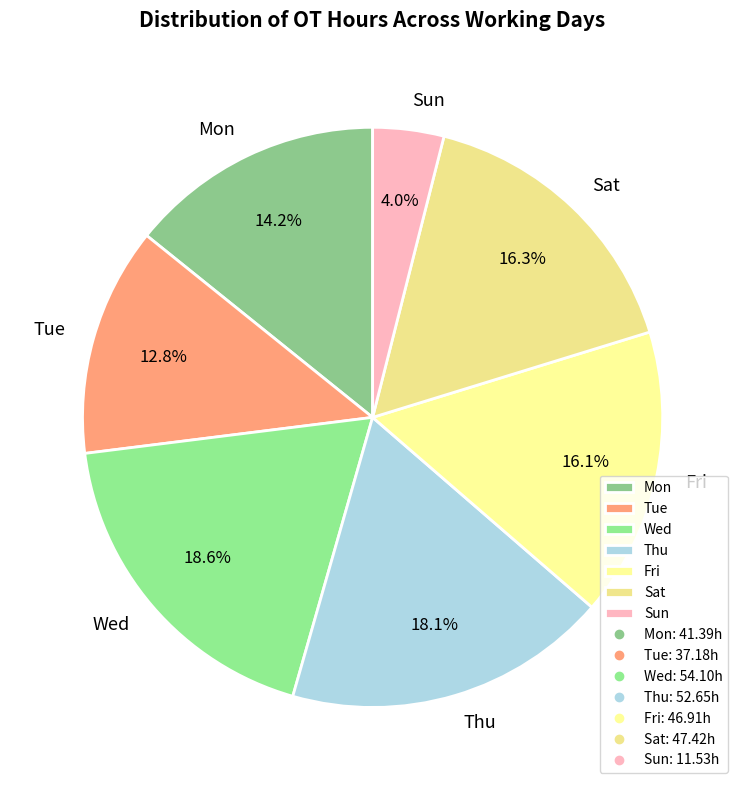

Approximately how many times larger is the value at Sat compared to Wed?

0.9